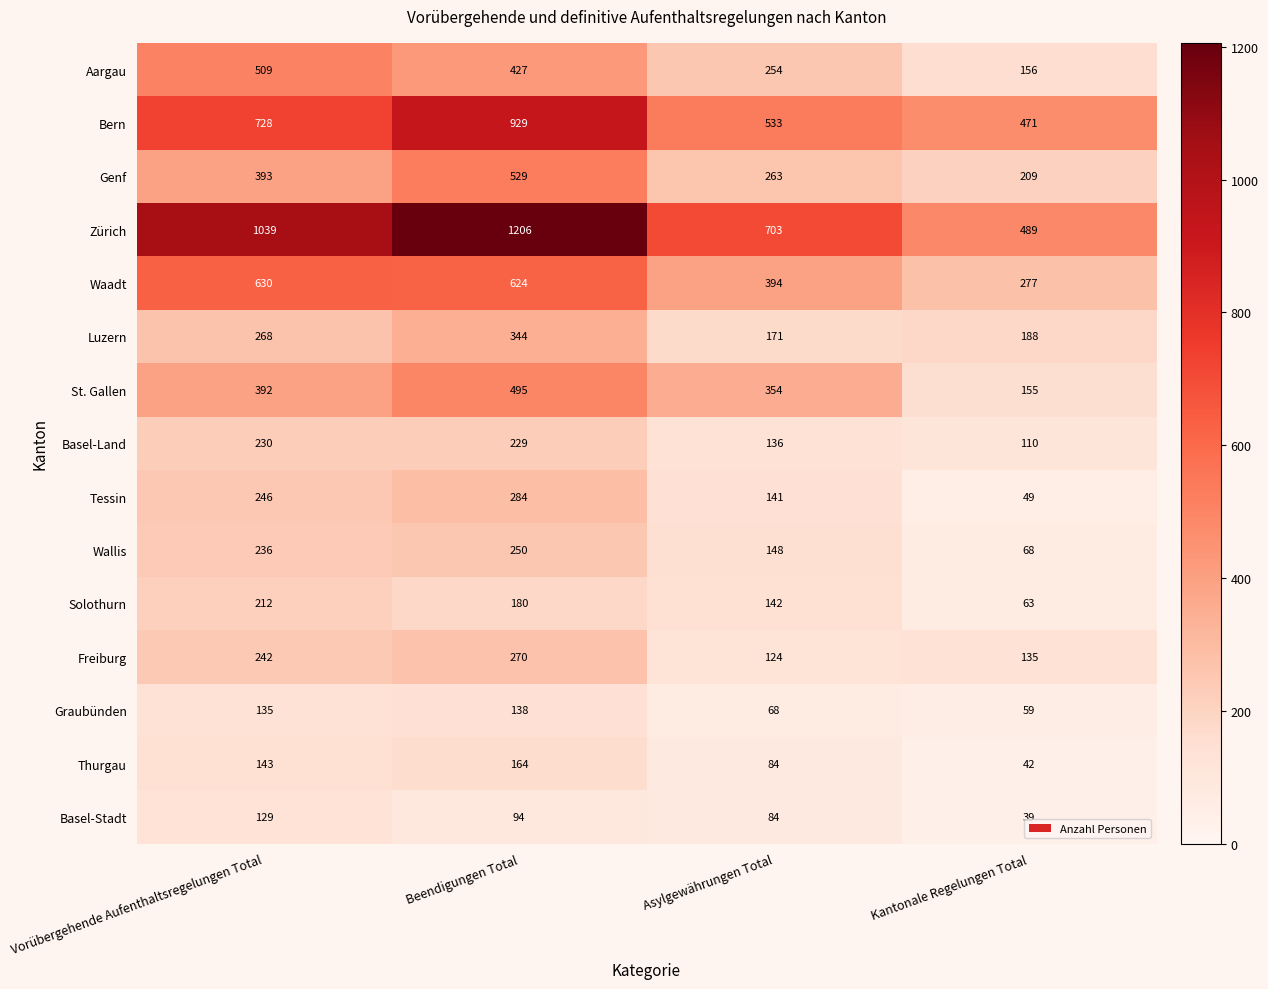

At which label does Solothurn first exceed 180?

Vorübergehende Aufenthaltsregelungen Total